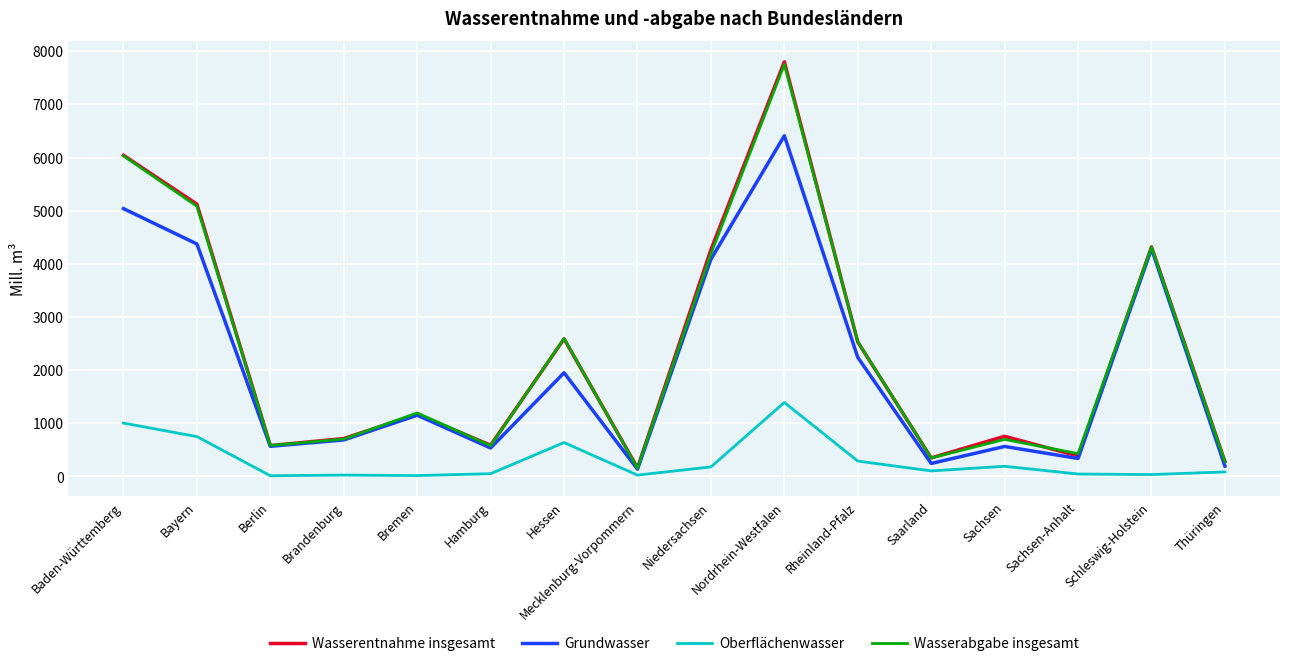

What is the highest value of the Oberflächenwasser series?

1392.0